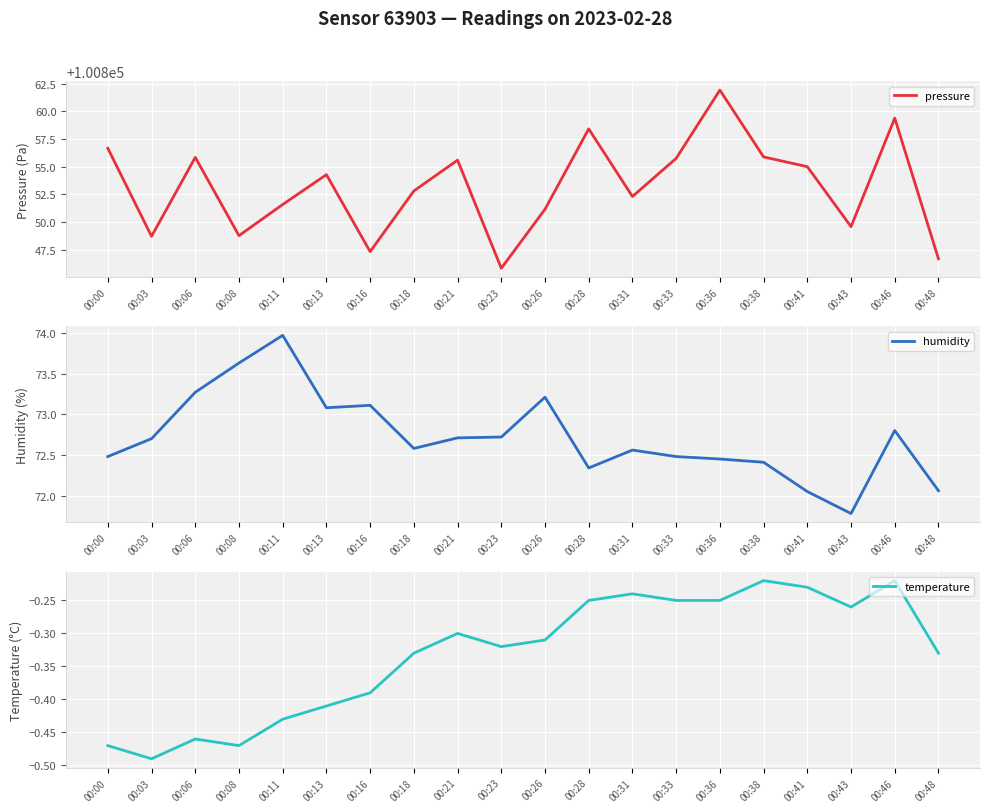

Reading right to left, transcribe all the data shown in this chart.

pressure: 00:48=100846.7	00:46=100859.4	00:43=100849.6	00:41=100855.0	00:38=100855.9	00:36=100861.9	00:33=100855.8	00:31=100852.3	00:28=100858.4	00:26=100851.2	00:23=100845.8	00:21=100855.6	00:18=100852.8	00:16=100847.3	00:13=100854.3	00:11=100851.6	00:08=100848.8	00:06=100855.8	00:03=100848.7	00:00=100856.7
humidity: 00:48=72.1	00:46=72.8	00:43=71.8	00:41=72.0	00:38=72.4	00:36=72.5	00:33=72.5	00:31=72.6	00:28=72.3	00:26=73.2	00:23=72.7	00:21=72.7	00:18=72.6	00:16=73.1	00:13=73.1	00:11=74.0	00:08=73.6	00:06=73.3	00:03=72.7	00:00=72.5
temperature: 00:48=-0.3	00:46=-0.2	00:43=-0.3	00:41=-0.2	00:38=-0.2	00:36=-0.2	00:33=-0.2	00:31=-0.2	00:28=-0.2	00:26=-0.3	00:23=-0.3	00:21=-0.3	00:18=-0.3	00:16=-0.4	00:13=-0.4	00:11=-0.4	00:08=-0.5	00:06=-0.5	00:03=-0.5	00:00=-0.5